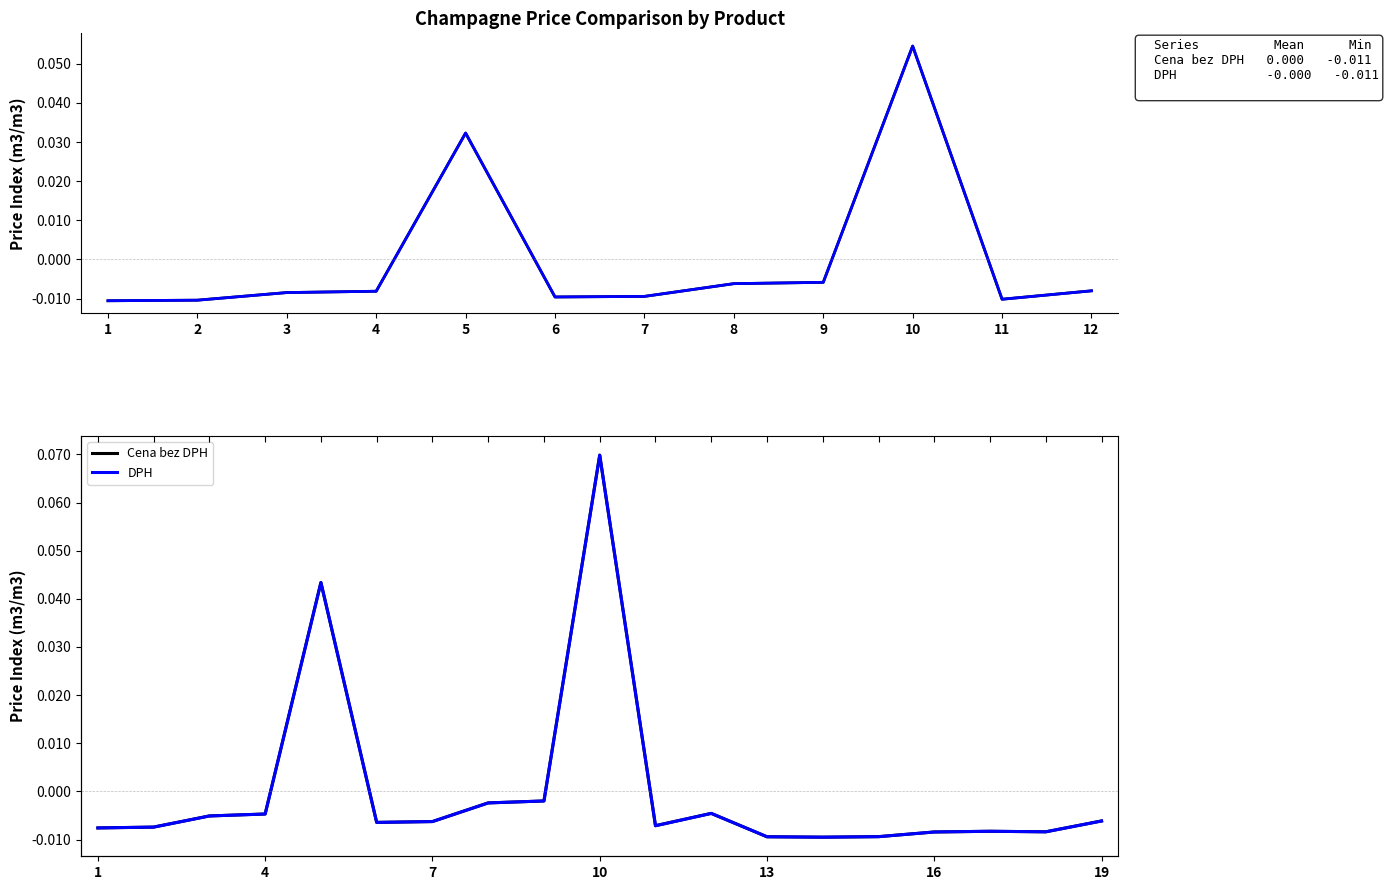

Which series changed the most between 12 and 16?

Cena bez DPH